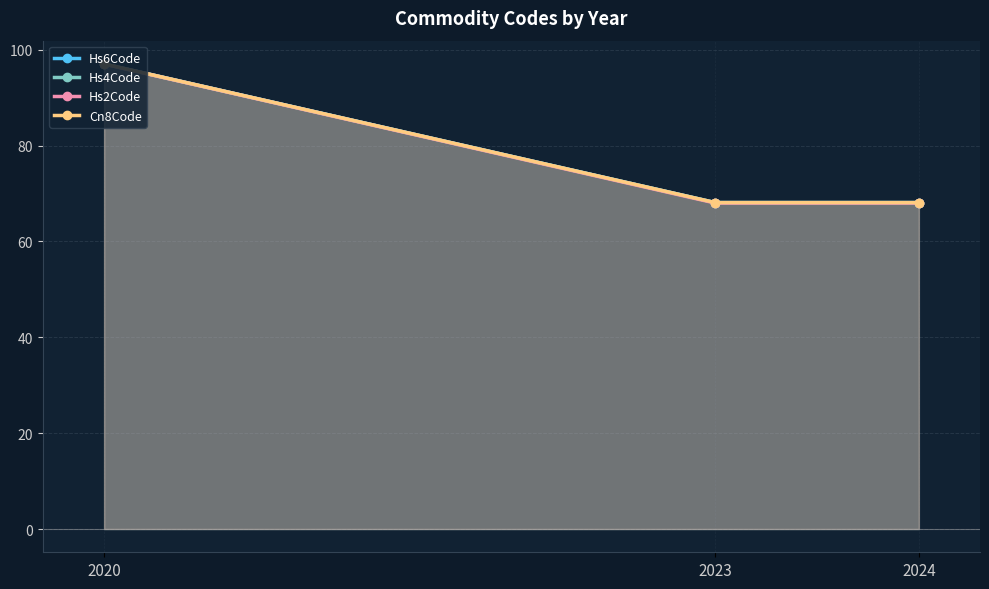

Reading left to right, extract all data points from this chart.

Hs6Code: 2020=97.0	2023=68.1	2024=68.1
Hs4Code: 2020=97.0	2023=68.1	2024=68.1
Hs2Code: 2020=97.0	2023=68.0	2024=68.0
Cn8Code: 2020=97.0	2023=68.1	2024=68.1